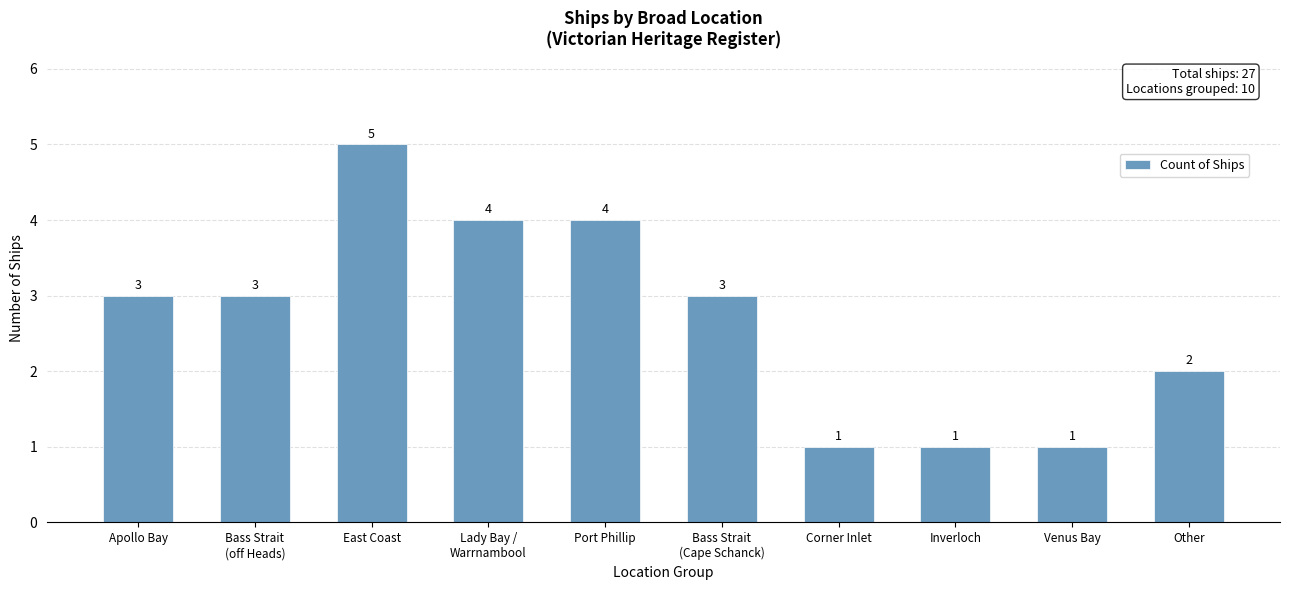

What is the change in value from East Coast to Venus Bay?

-4